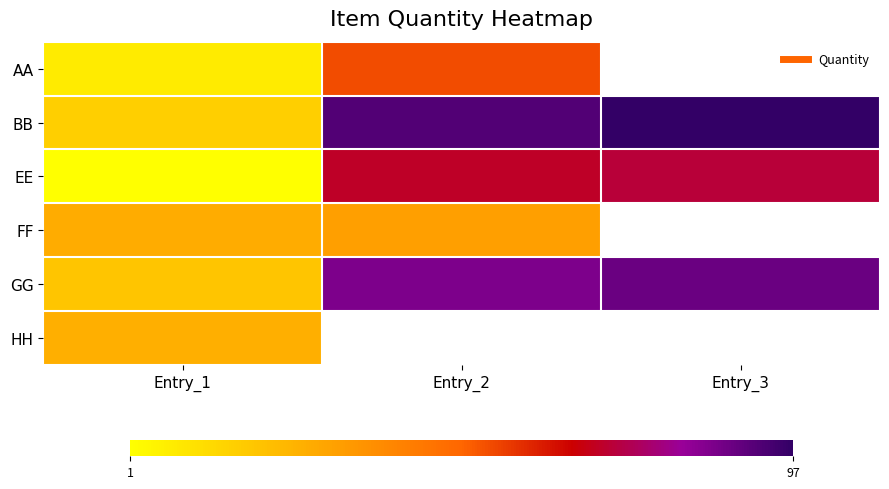

Reading right to left, what are all the values shown in this chart?

AA: Entry_3=0	Entry_2=53	Entry_1=7
BB: Entry_3=97	Entry_2=92	Entry_1=16
EE: Entry_3=71	Entry_2=69	Entry_1=1
FF: Entry_3=0	Entry_2=31	Entry_1=27
GG: Entry_3=88	Entry_2=85	Entry_1=19
HH: Entry_3=0	Entry_2=0	Entry_1=26